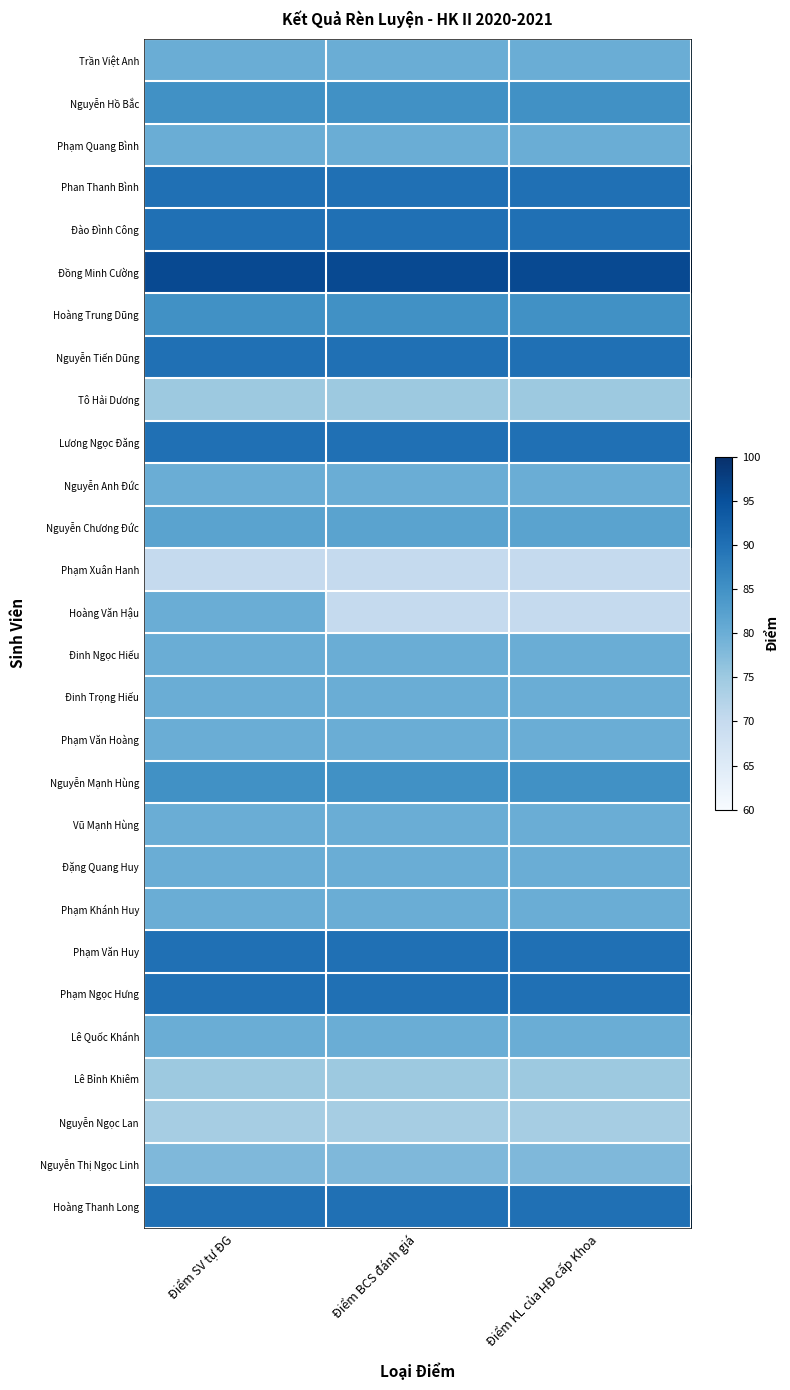

Which has a higher value, Điểm BCS đánh giá or Điểm SV tự ĐG?

Điểm BCS đánh giá